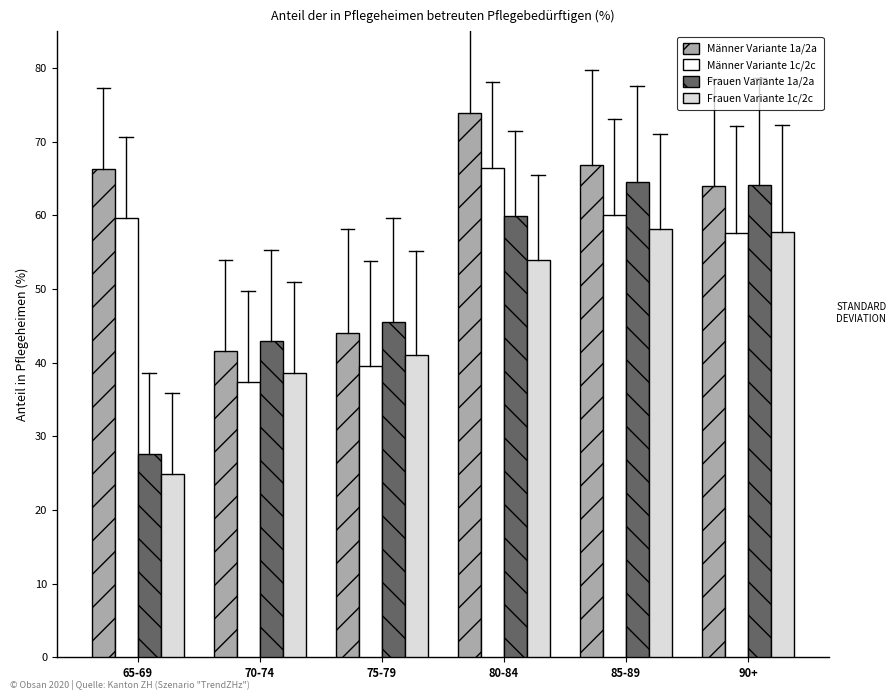

What is the difference between the second highest and minimum values in the Männer Variante 1c/2c series?

22.7